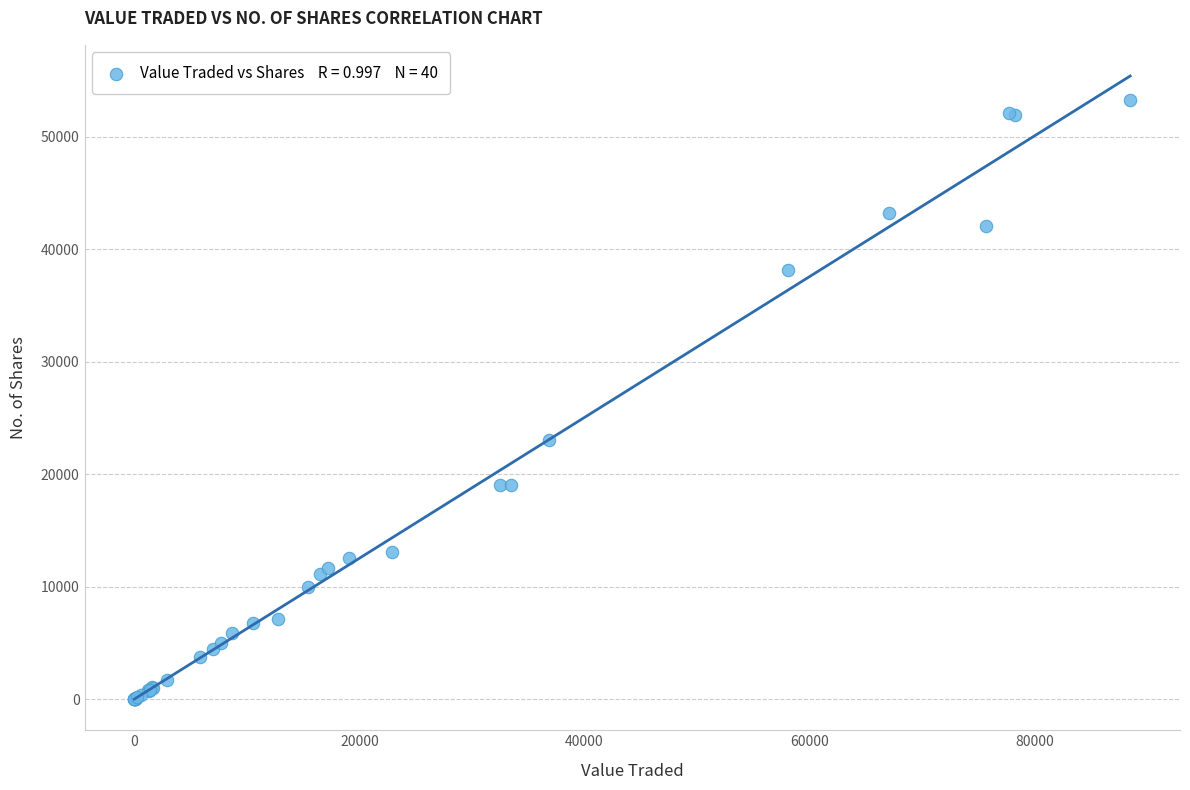

What Y value in the scatter plot is closest to 26622?

23050